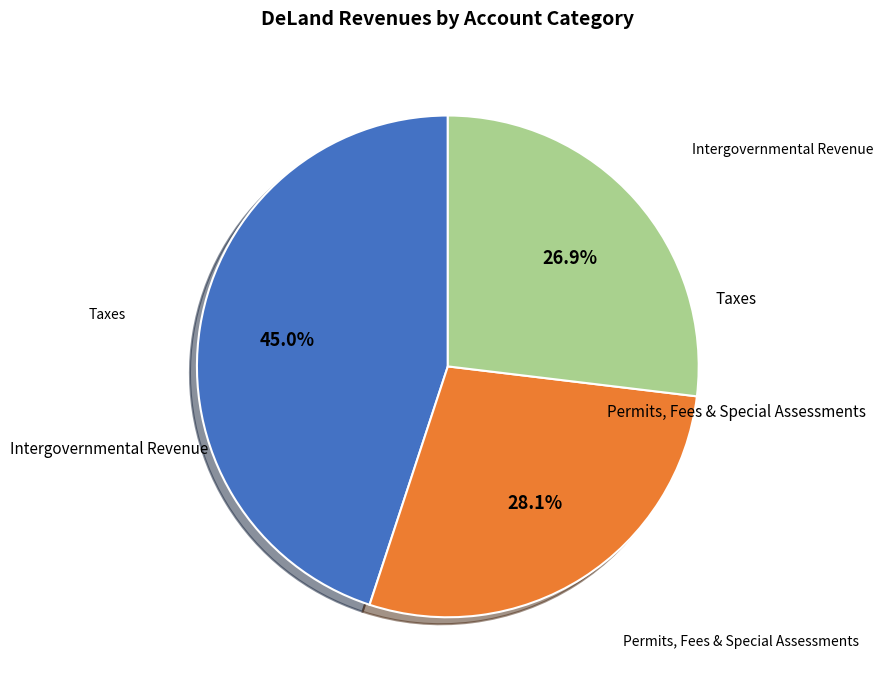

Count the number of slices in the pie.

3